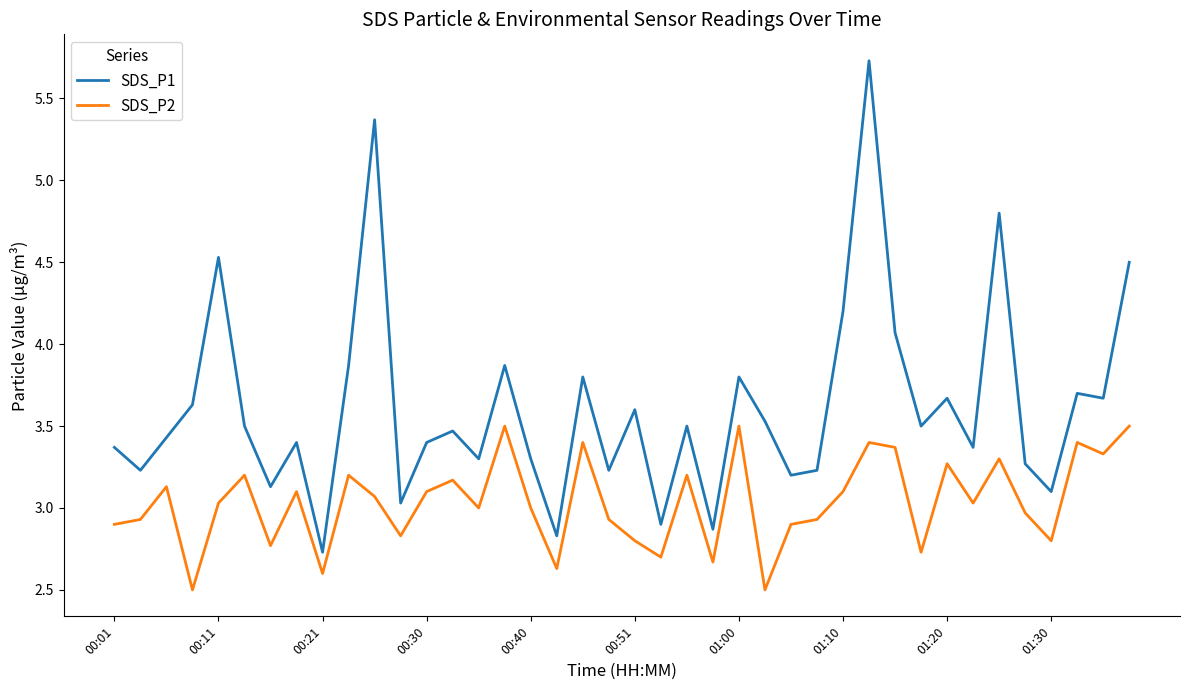

Which series has the largest total across all categories?

SDS_P1